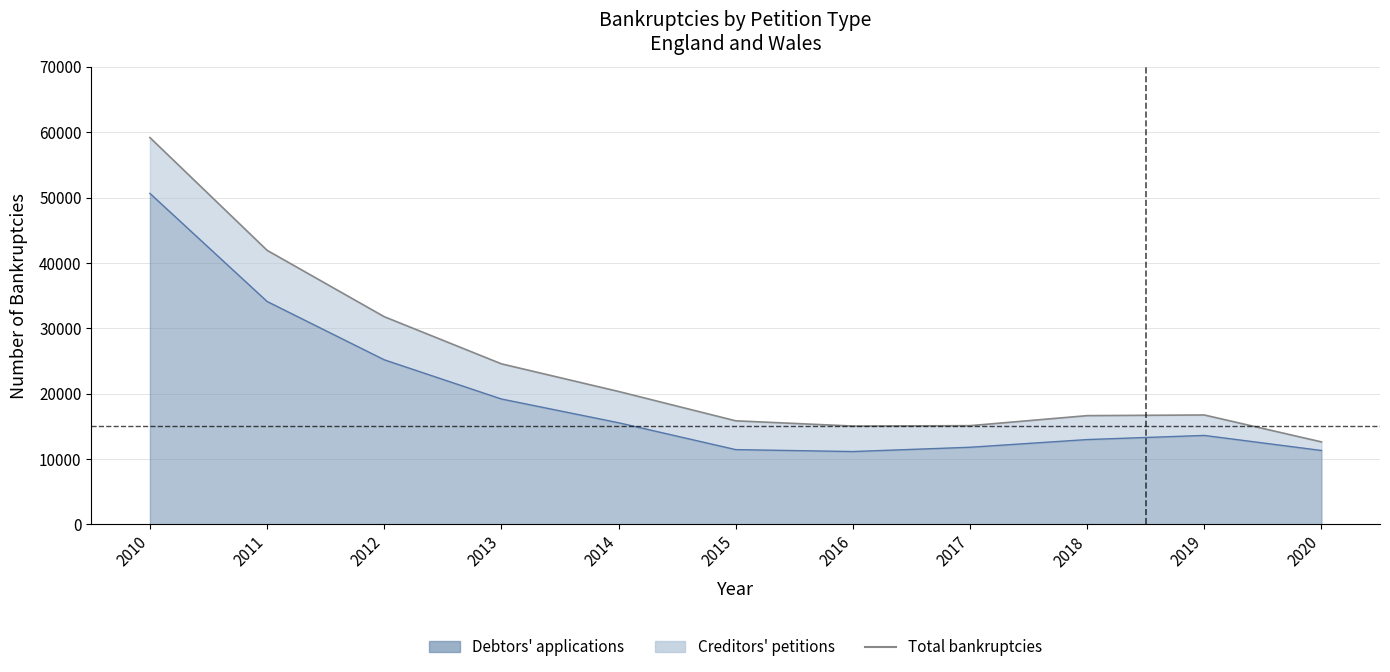

What is the smallest value displayed?

12625